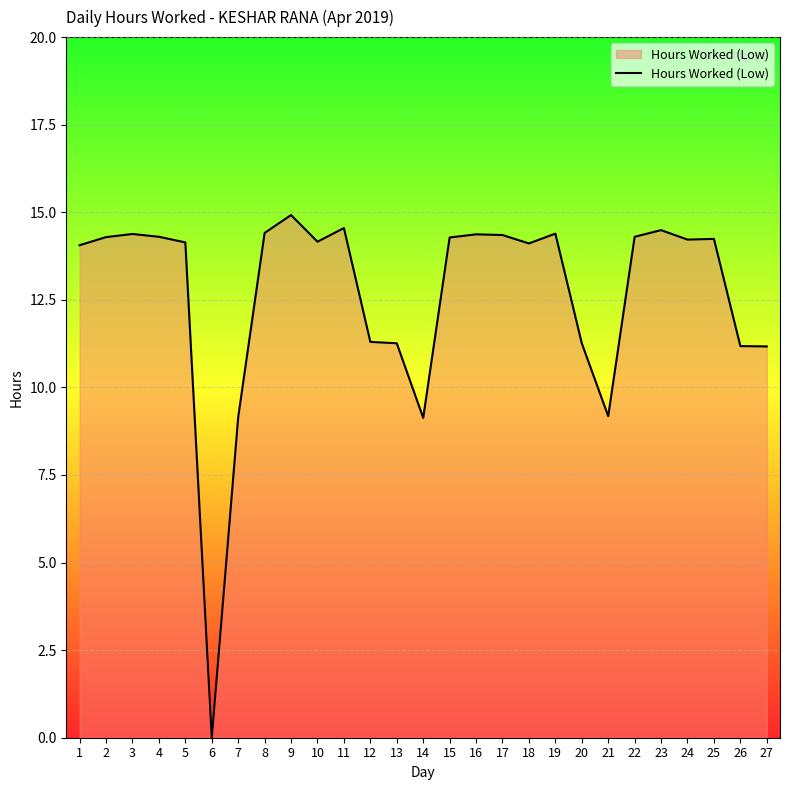

Approximately how many times larger is the value at 16 compared to 21?

1.6